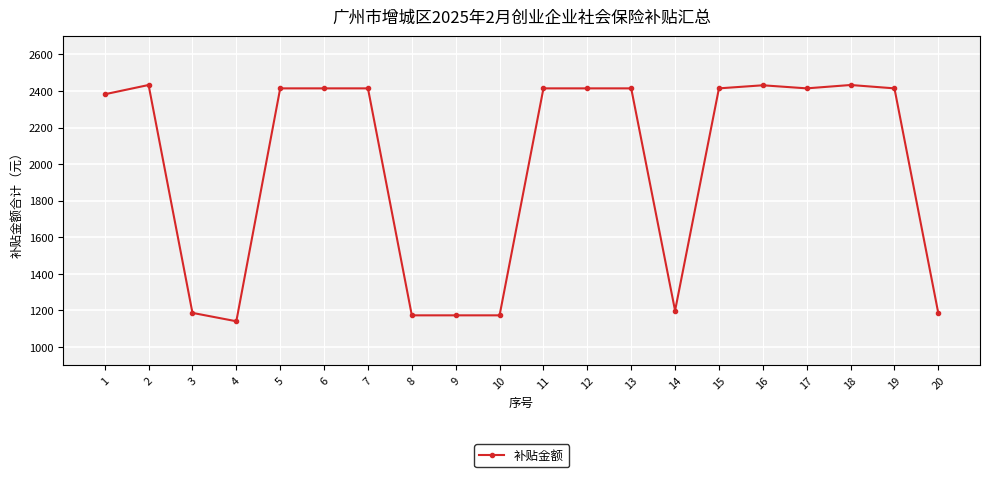

The value at 14 is 1936.0. True or false?

False